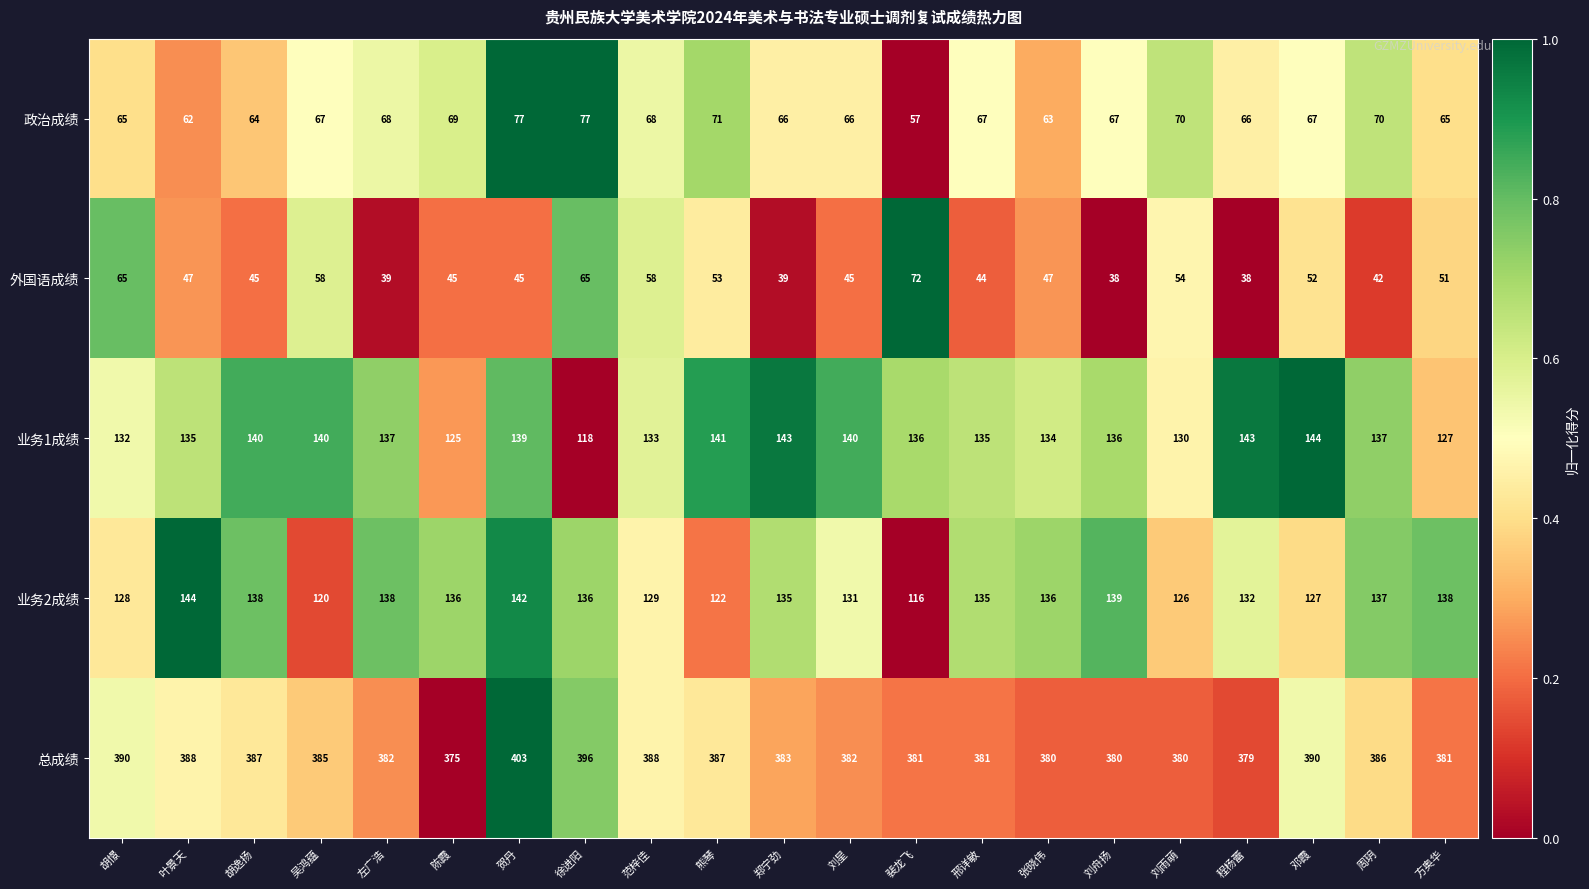

At how many categories does at least one series exceed 327?

21